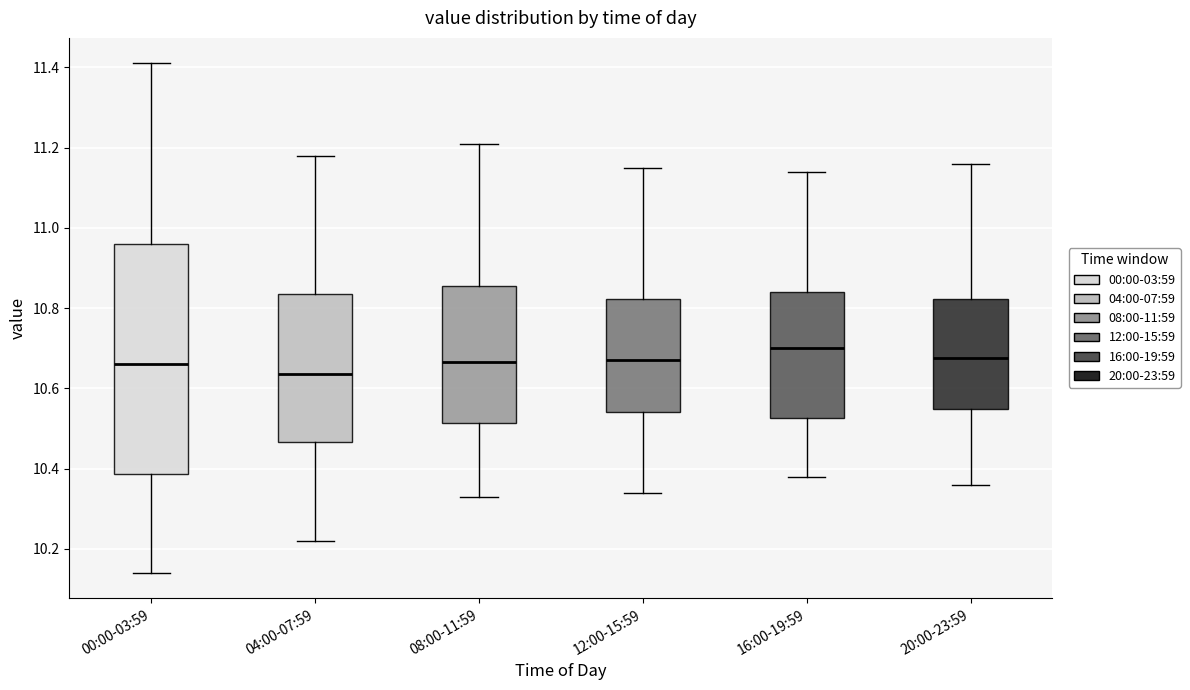

Which box is the tallest, from its lower edge to its upper edge?

00:00-03:59